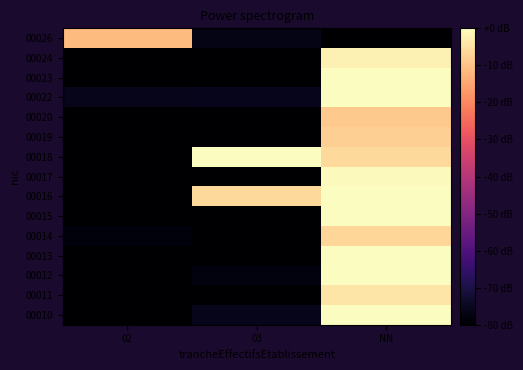

At which category is the sum across all series the highest?

NN